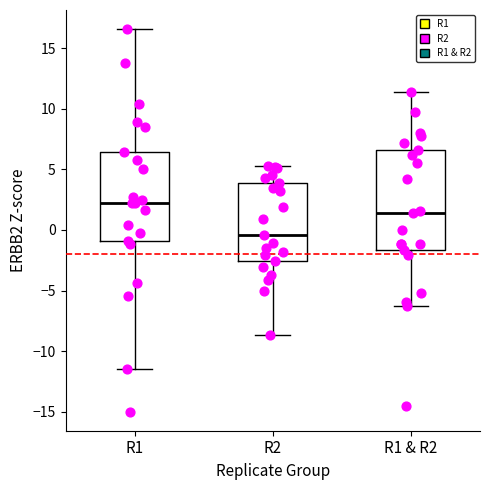

Reading left to right, read every box against the y-axis: the position of its median line, the range the box covers, and the ends of its whiskers. The values are not printed on the chart, so give them approximately, as read against the axis.

R1: median 2.5, box -1.0 to 6.5, whiskers -11.5 to 16.5
R2: median -0.5, box -2.5 to 4.0, whiskers -8.5 to 5.5
R1 & R2: median 1.5, box -1.5 to 6.5, whiskers -6.0 to 11.5